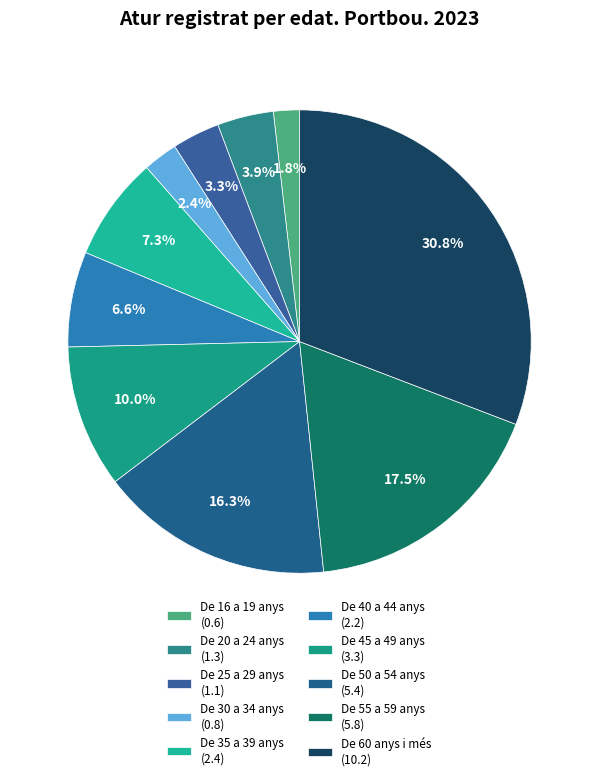

Which category has the biggest portion of the pie?

De 60 anys i més